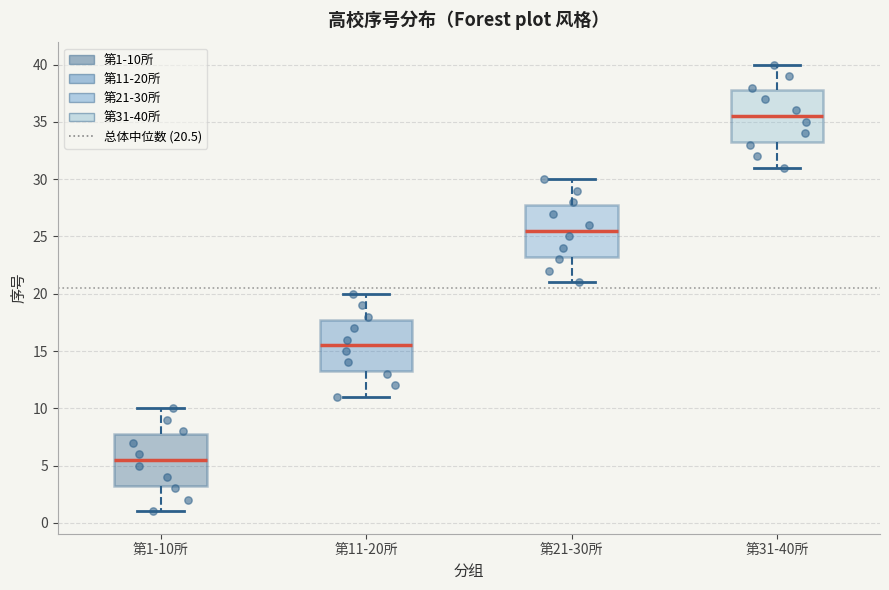

Which box has the lowest median line?

第1-10所